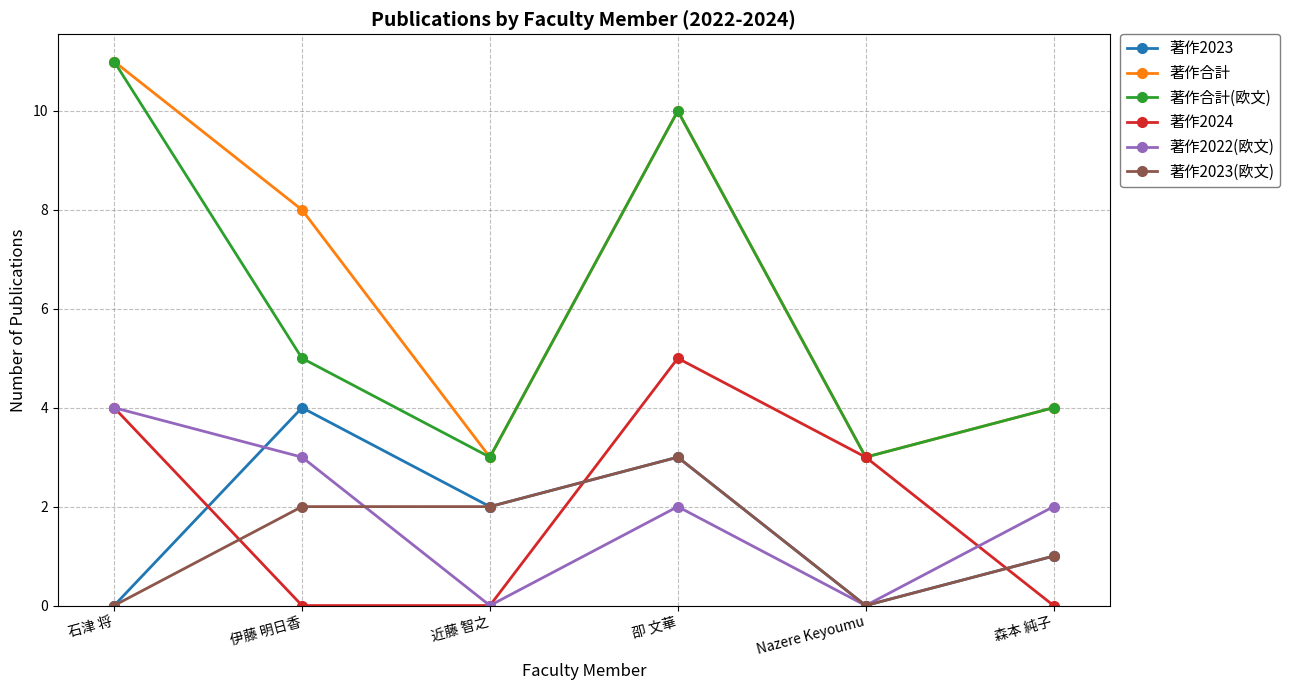

What is the difference between the 著作2023 values at 石津 将 and 卲 文華?

3